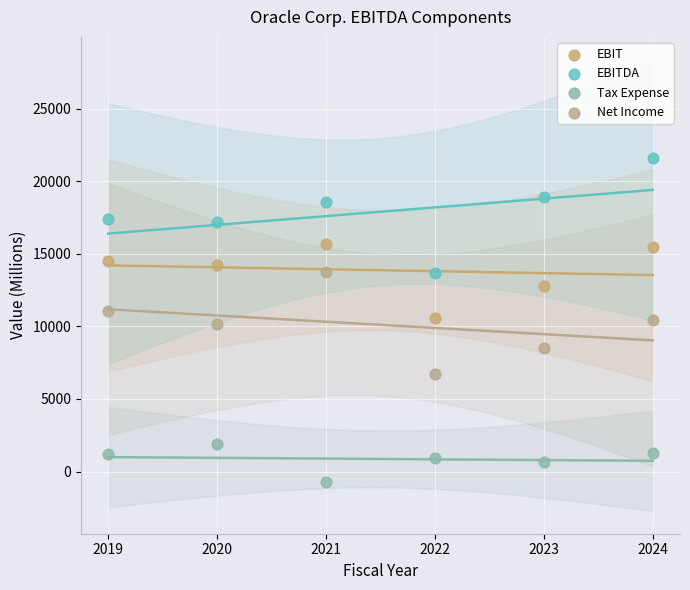

Which series contains the highest Y value?

EBITDA